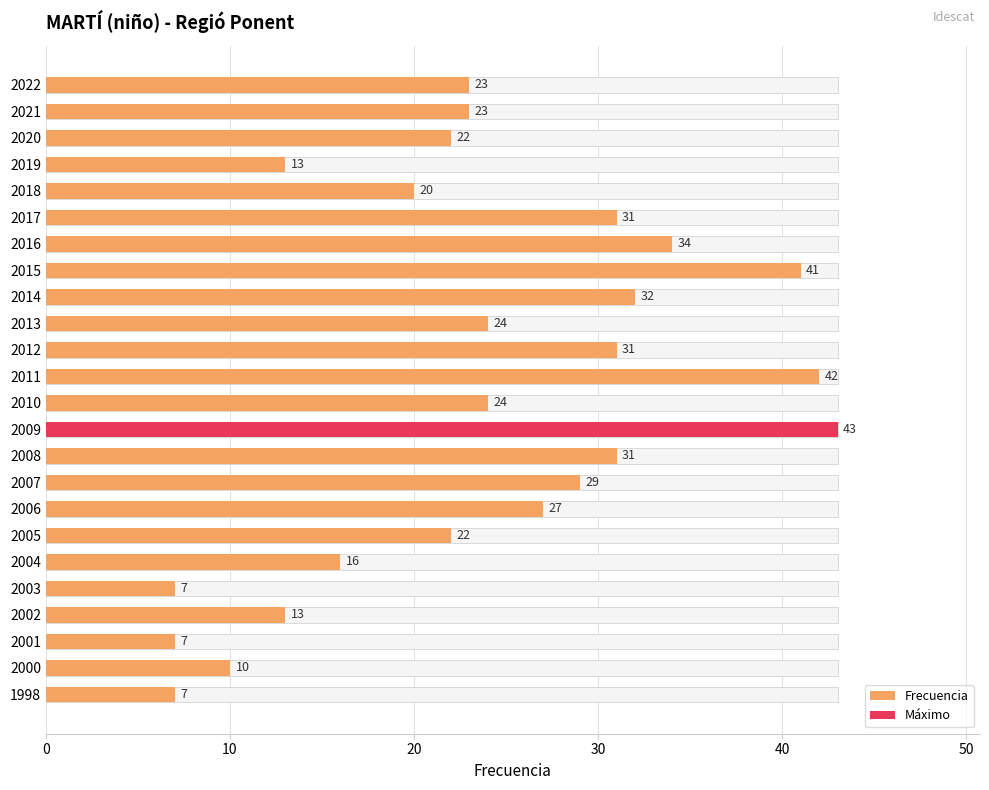

What is the sum of the values at 12 and 8?

56